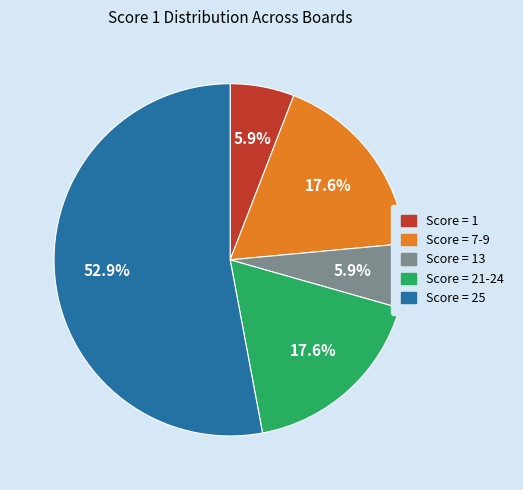

Is there any slice that represents more than half of the pie?

Yes